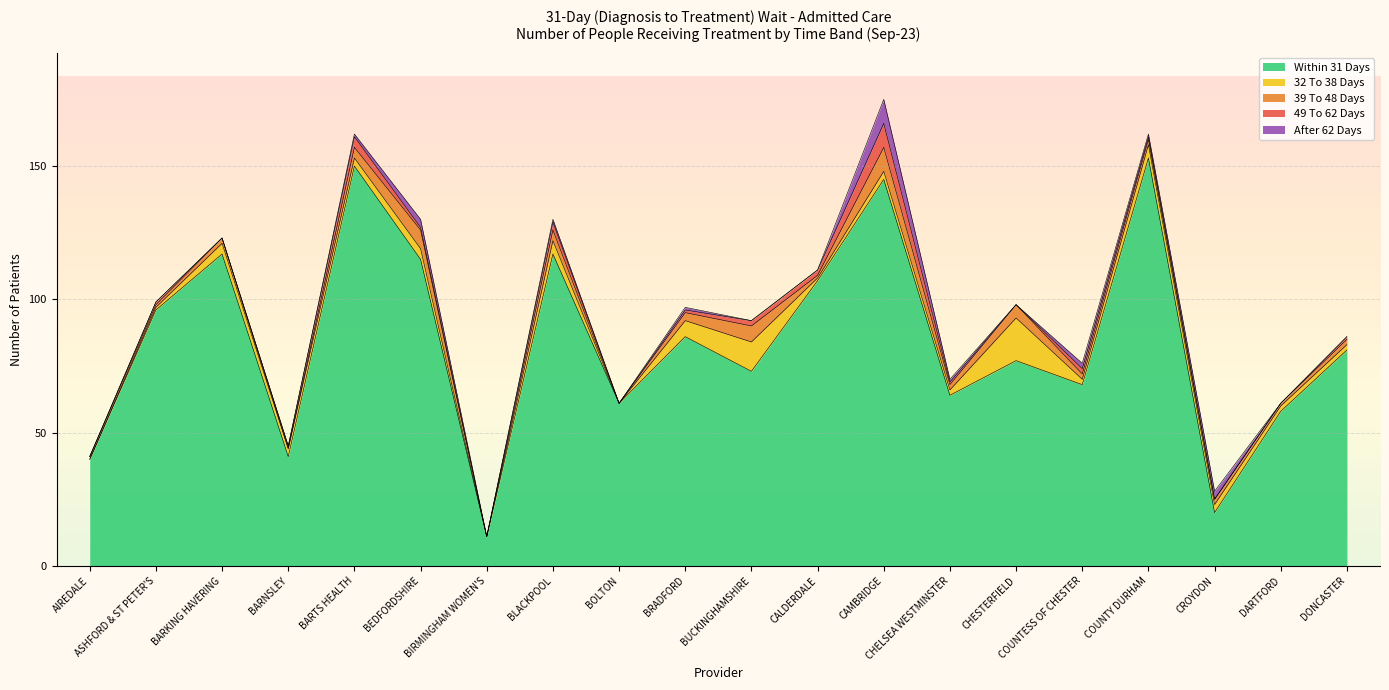

Rank the categories by 39 To 48 Days value from lowest to highest.

BARNSLEY, BIRMINGHAM WOMEN'S, BOLTON, AIREDALE, ASHFORD & ST PETER'S, CALDERDALE, DARTFORD, BARKING HAVERING, CHELSEA WESTMINSTER, COUNTESS OF CHESTER, COUNTY DURHAM, CROYDON, DONCASTER, BRADFORD, BARTS HEALTH, BLACKPOOL, CHESTERFIELD, BUCKINGHAMSHIRE, BEDFORDSHIRE, CAMBRIDGE